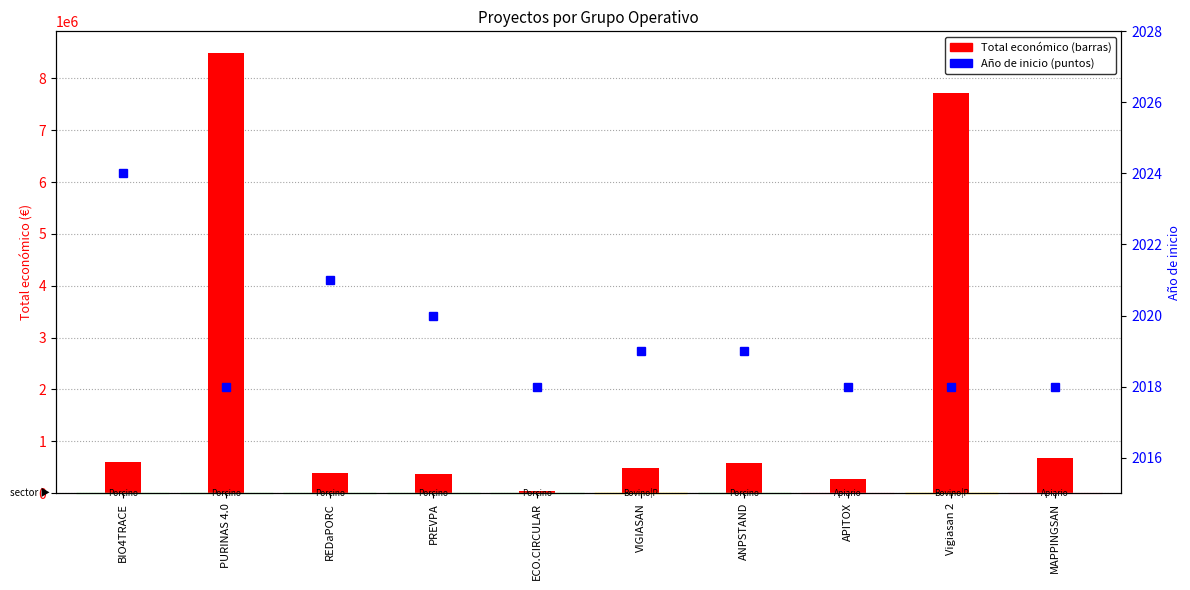

True or false: the data shows 2024 at BIO4TRACE.

True